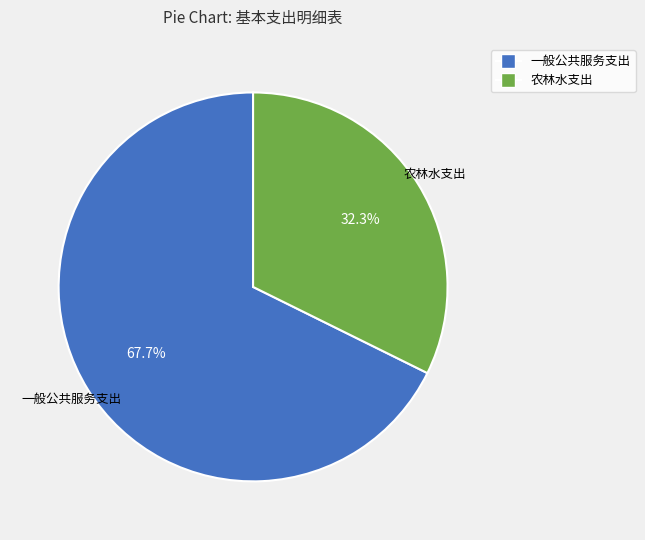

Which has a higher value, 一般公共服务支出 or 农林水支出?

一般公共服务支出